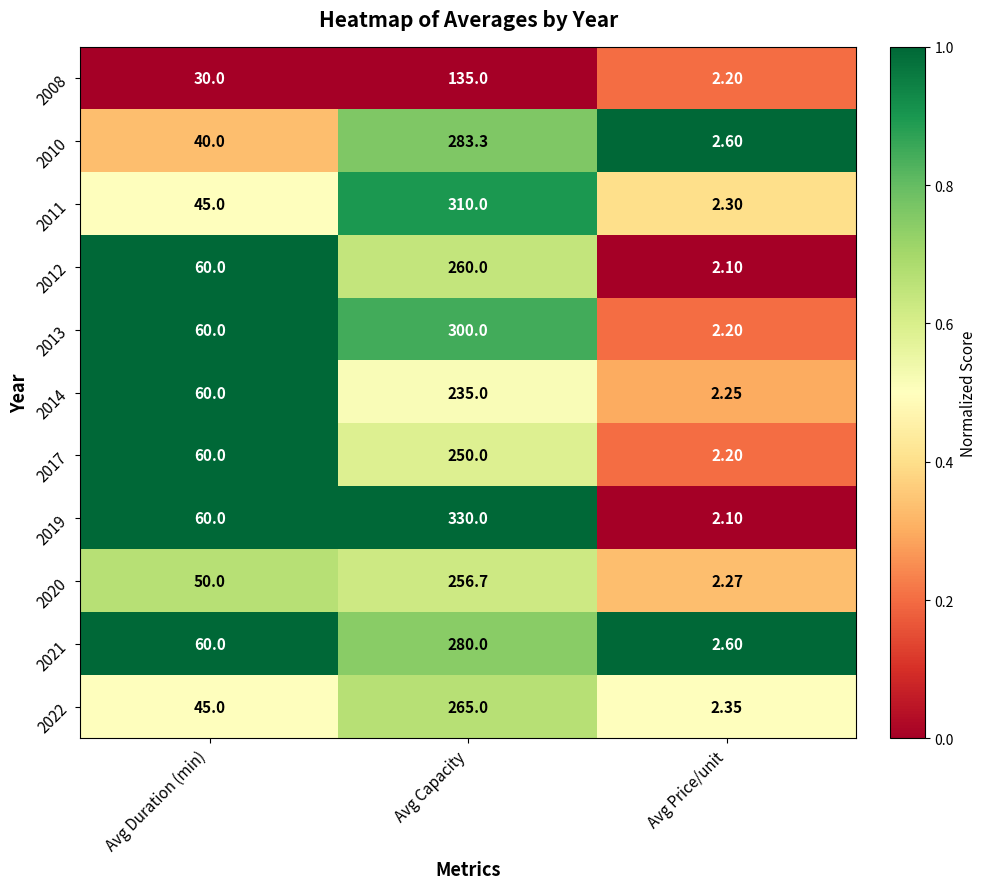

At which category is the sum across all series the highest?

Avg Capacity